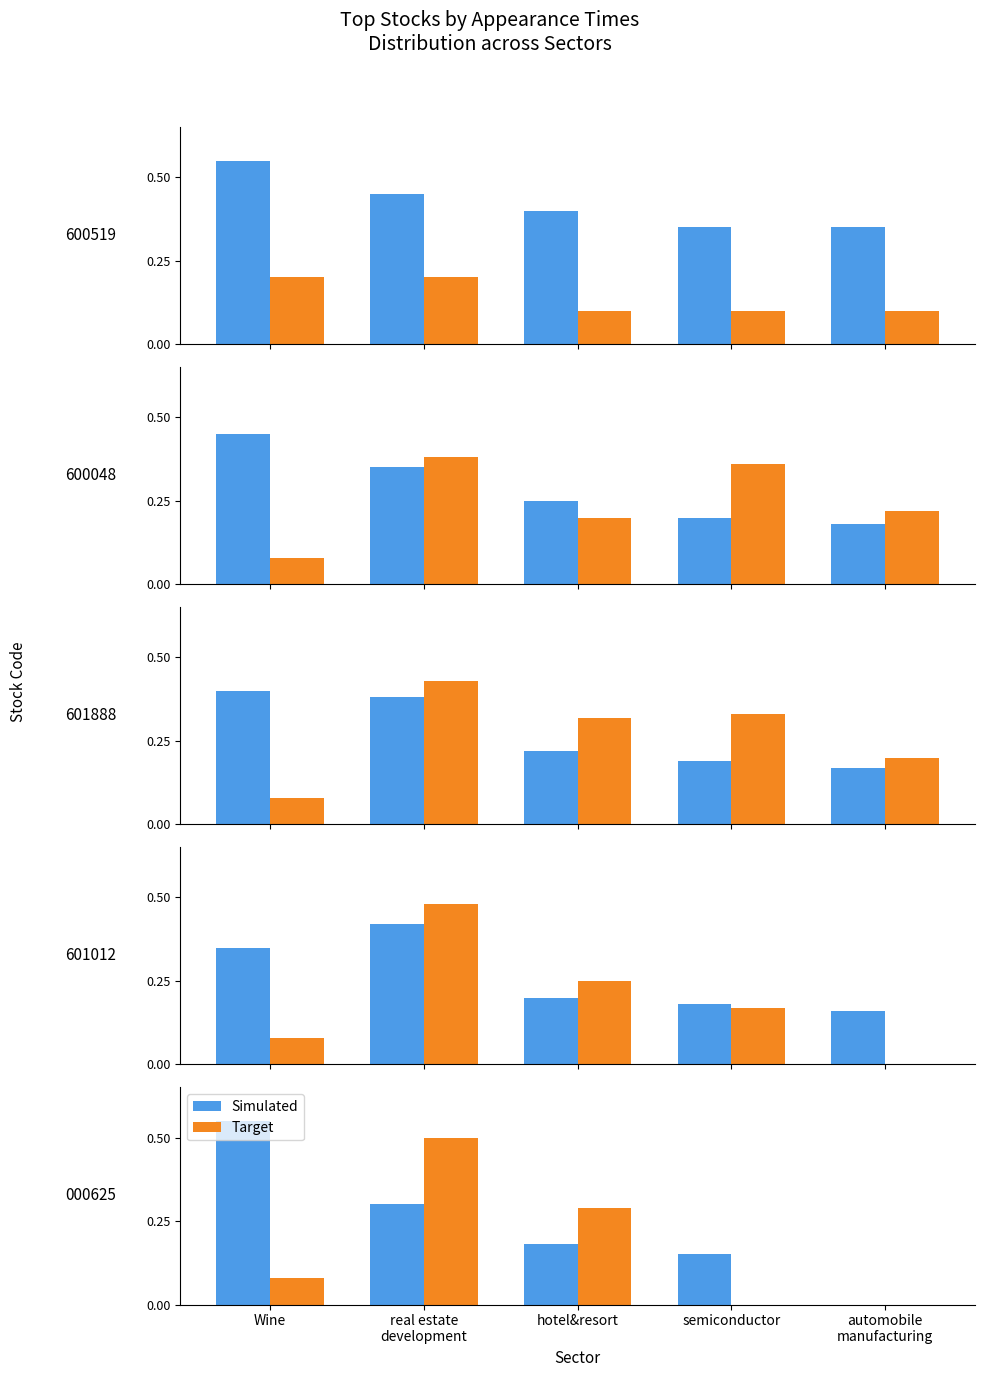

Which series has the largest range (max minus min)?

Simulated